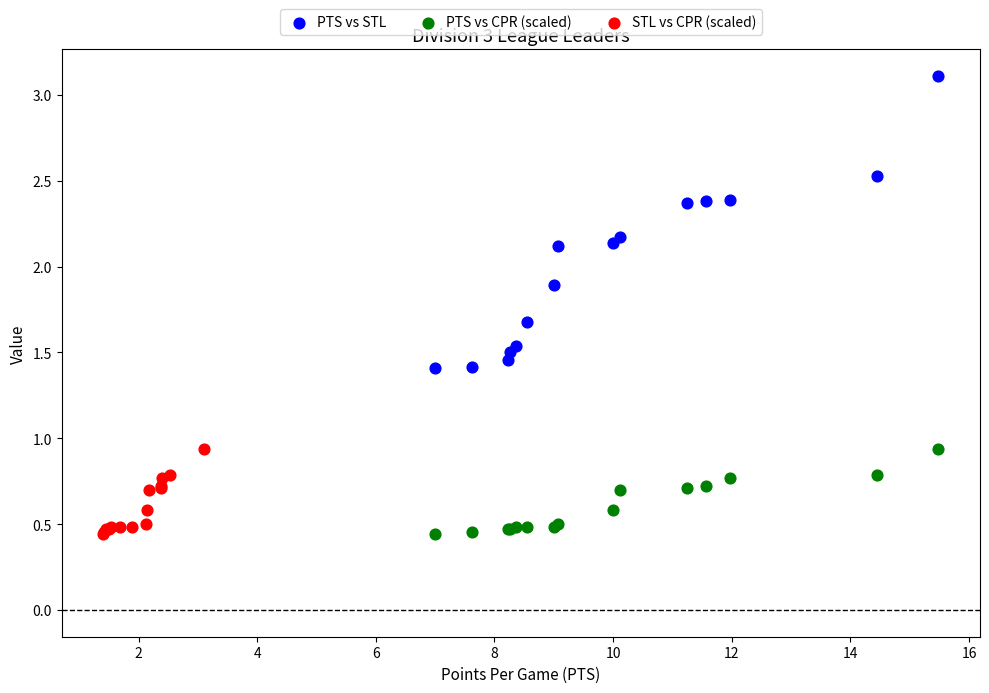

What are all the series names shown in the legend?

PTS vs STL, PTS vs CPR (scaled), STL vs CPR (scaled)